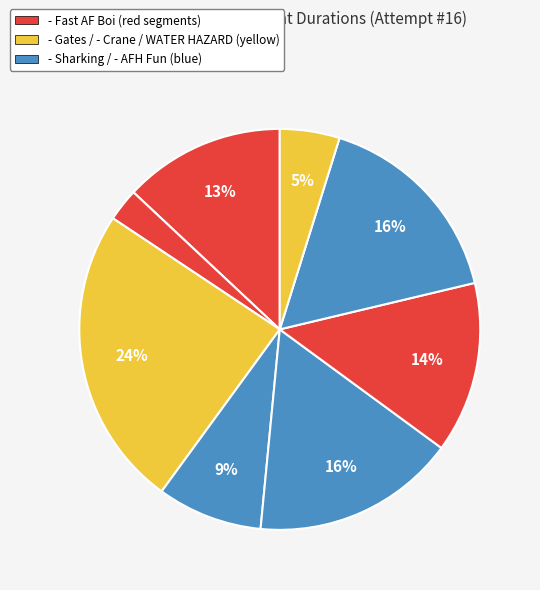

Count the number of slices in the pie.

8